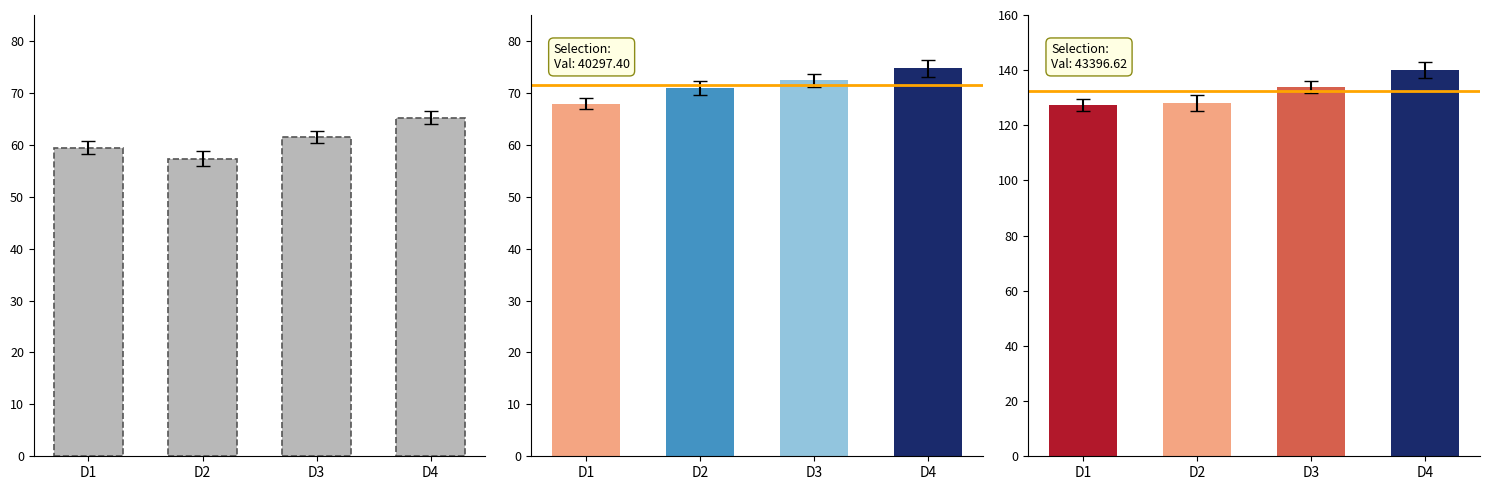

The chart shows a value of 97.8 at D1. True or false?

False